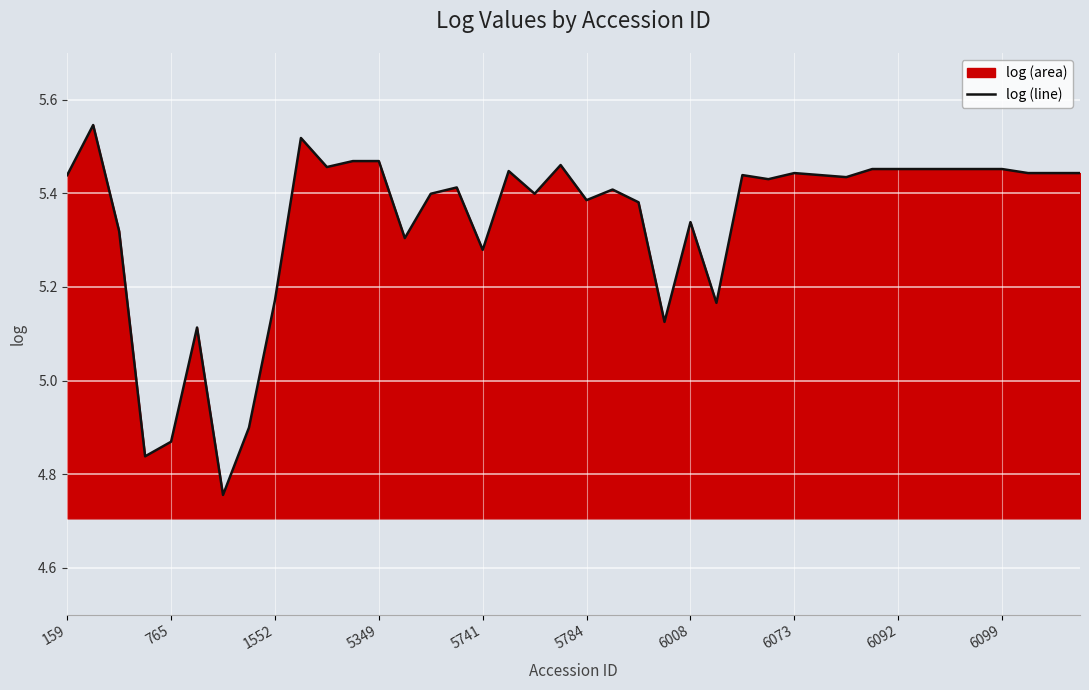

Reading right to left, what are all the values shown in this chart?

5.4	5.4	5.4	5.5	5.5	5.5	5.5	5.5	5.5	5.4	5.4	5.4	5.4	5.4	5.2	5.3	5.1	5.4	5.4	5.4	5.5	5.4	5.4	5.3	5.4	5.4	5.3	5.5	5.5	5.5	5.5	5.2	4.9	4.8	5.1	4.9	4.8	5.3	5.5	5.4